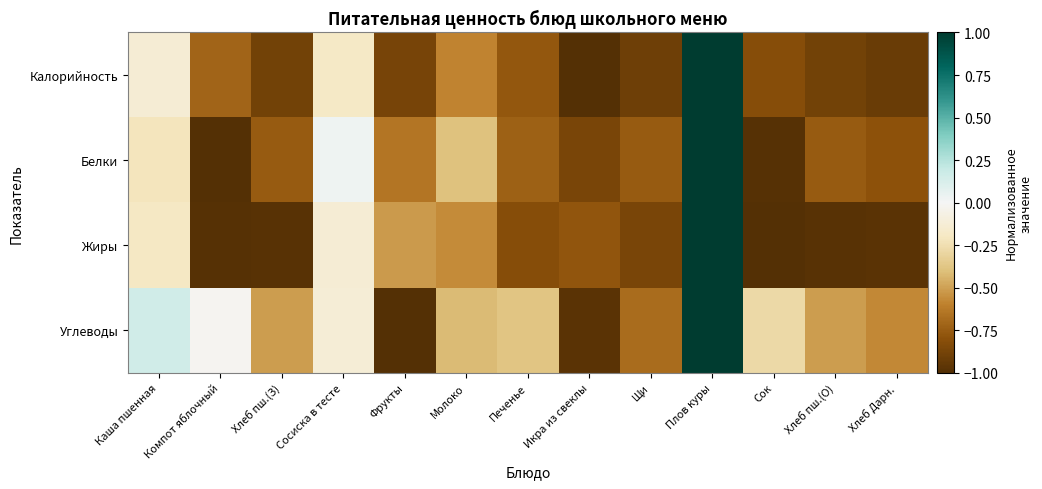

Which series has the widest spread of values?

Калорийность